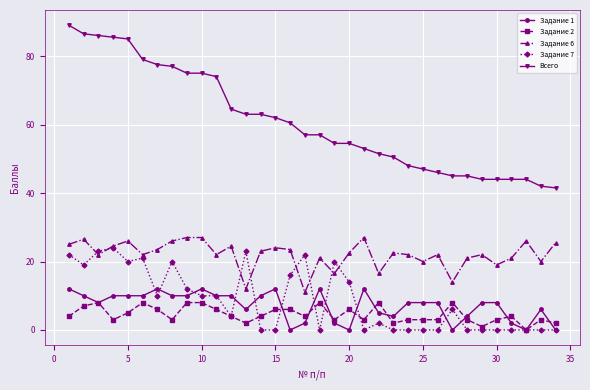

What is the maximum value for Задание 2?

8.0